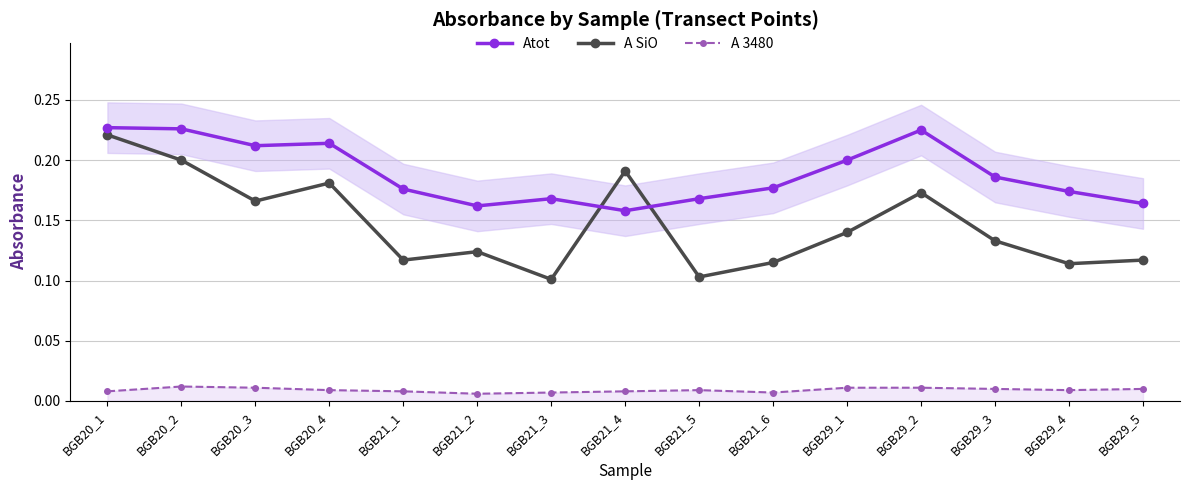

What is the label of the 7th point from the right?

BGB21_5